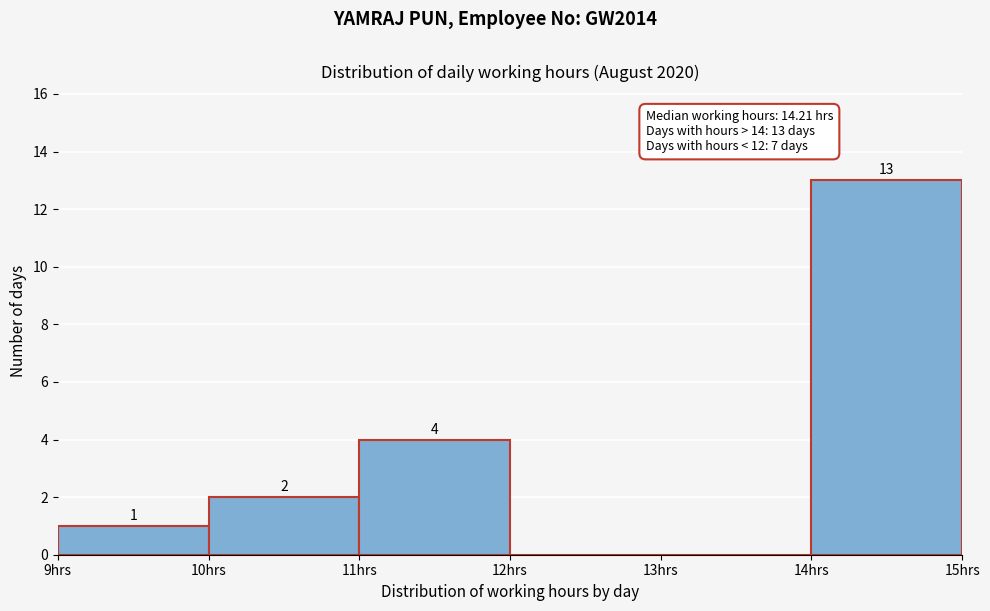

Over which range of the x-axis is the bar tallest?

14 to 15